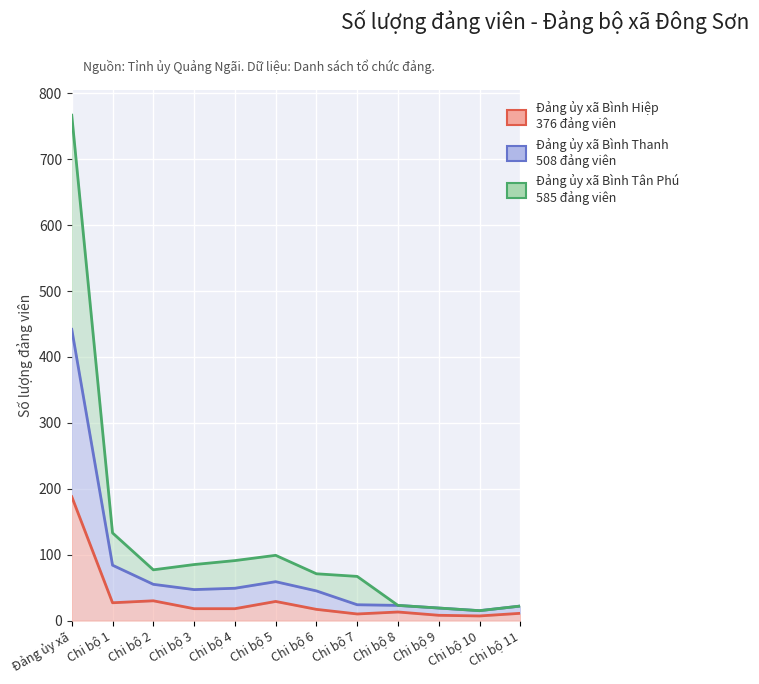

Which category has the highest value across all series?

Đảng ủy xã